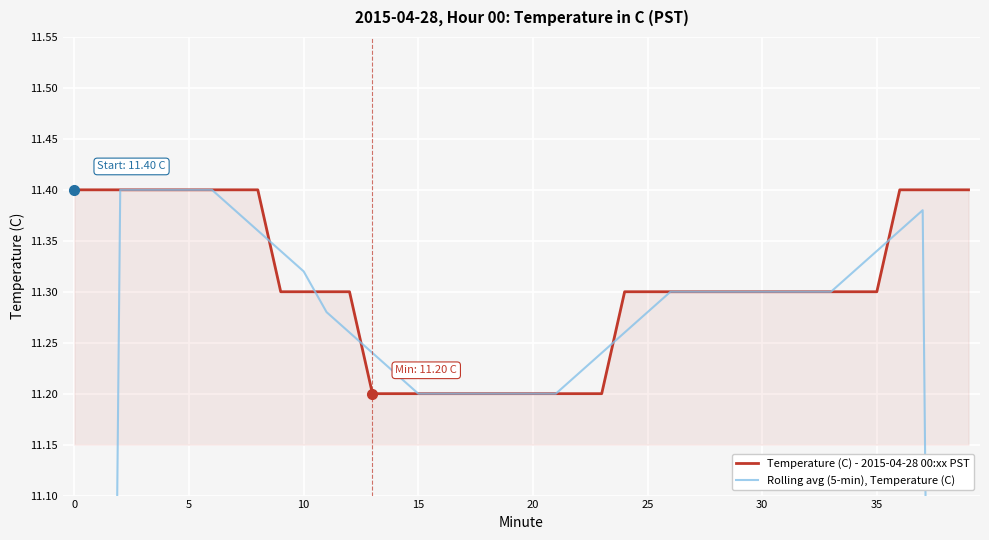

The Temperature (C) - 2015-04-28 00:xx PST series shows 11.3 at 10. True or false?

True